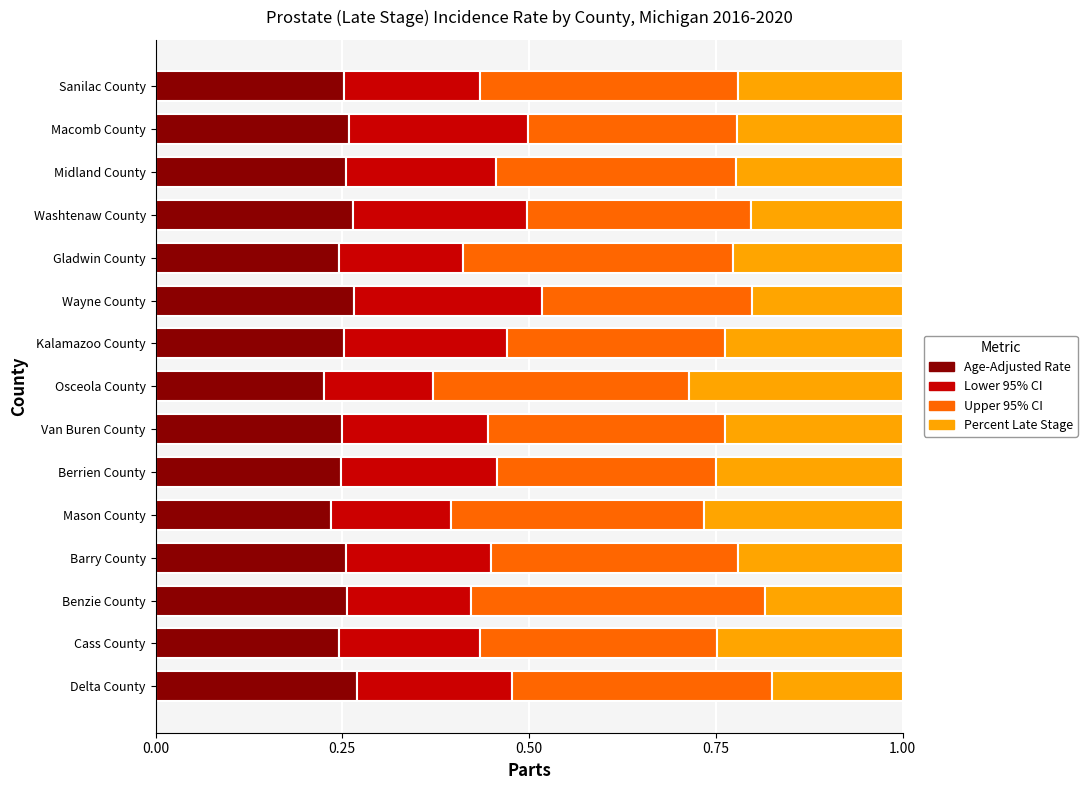

What is the sum of the Age-Adjusted Rate values at Barry County and Mason County?

0.5